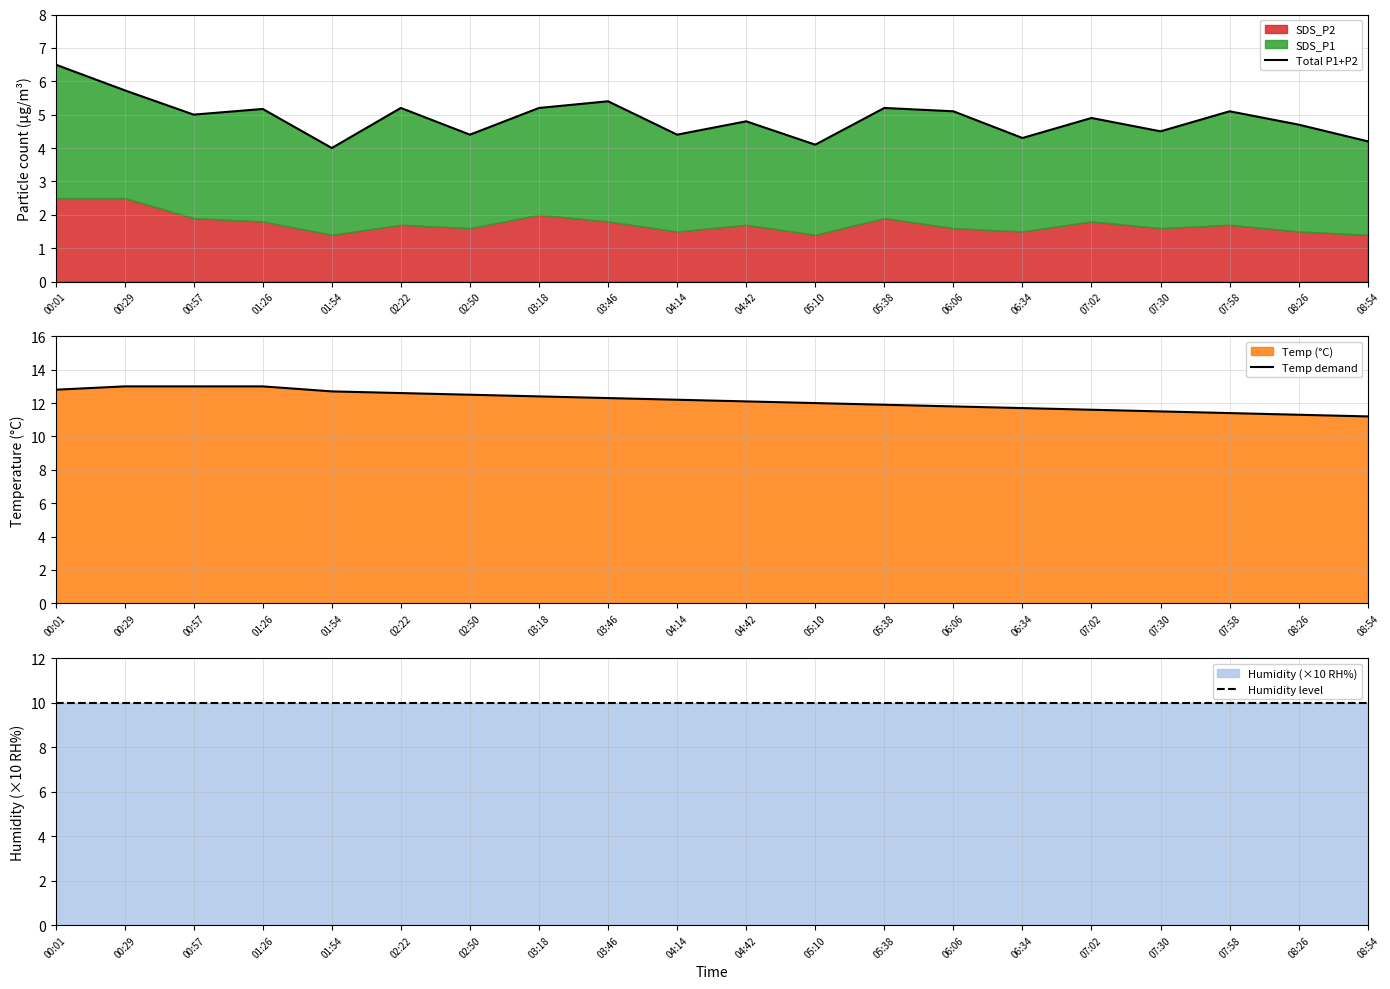

What is the label of the 16th point from the right?

01:54